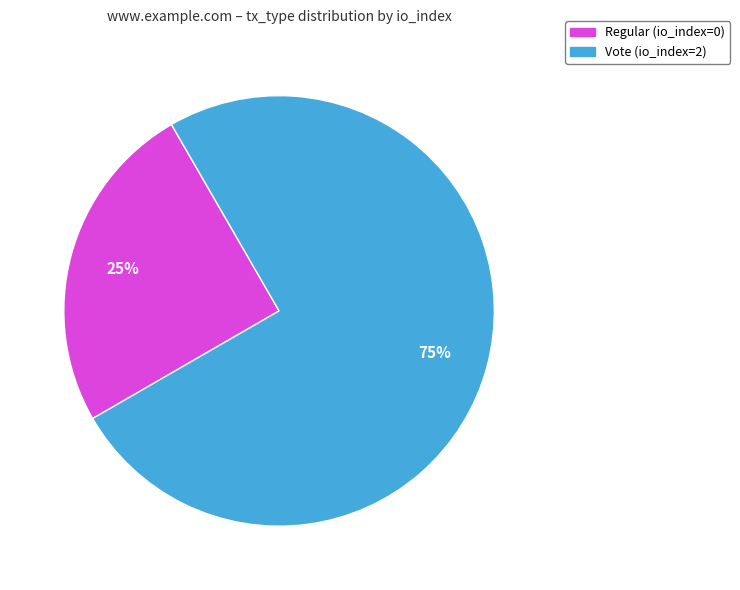

How many slices are in this pie chart?

2